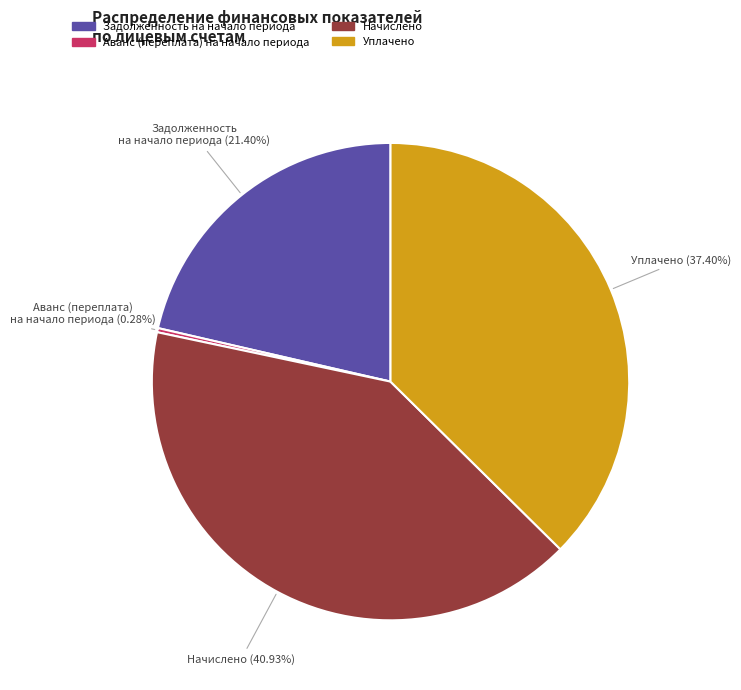

Count the number of slices in the pie.

4